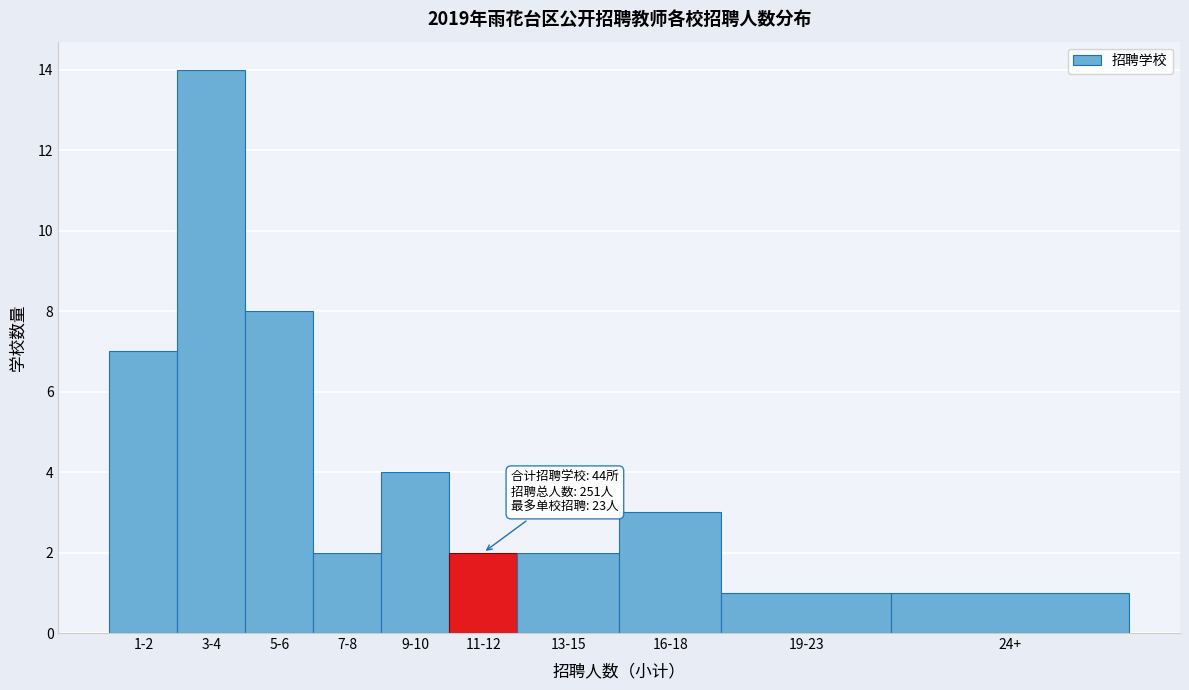

Reading right to left, transcribe all the data shown in this chart.

1	1	3	2	2	4	2	8	14	7